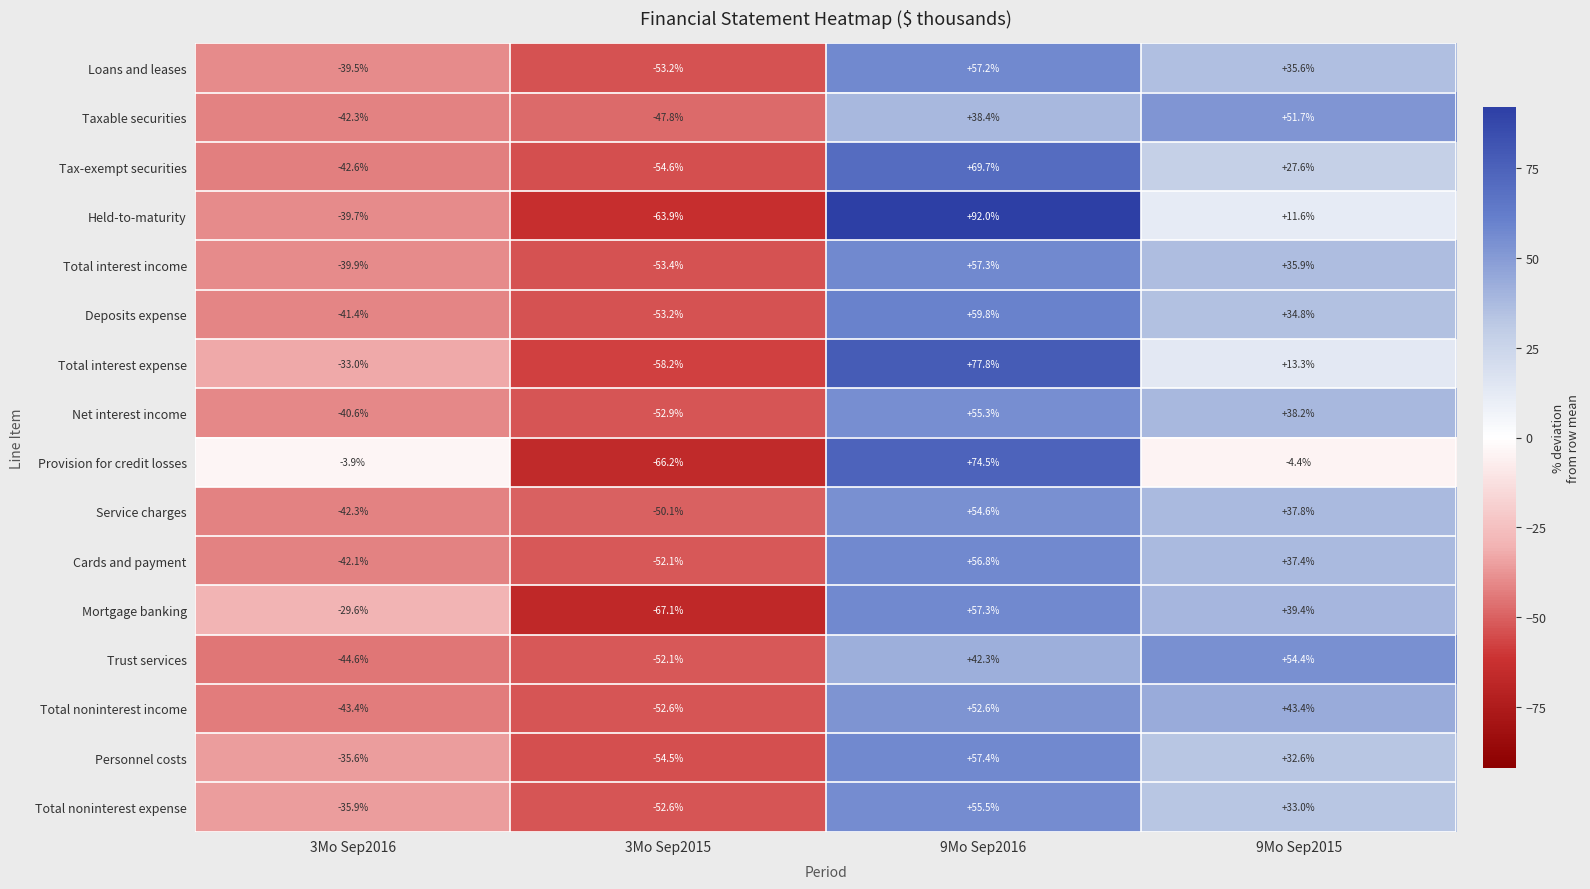

What is the difference between the second highest and second lowest values in the Cards and payment series?

79.5